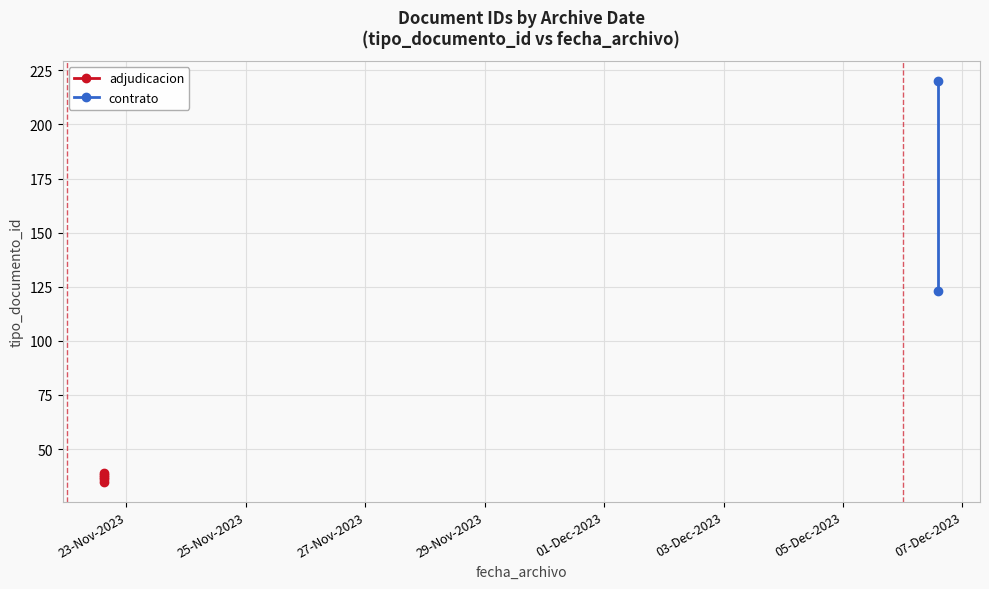

What is the greatest value displayed?

220